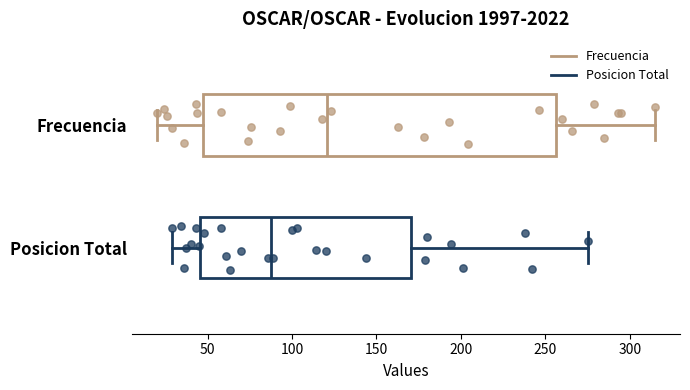

Which box's median line is the furthest to the left?

Posicion Total